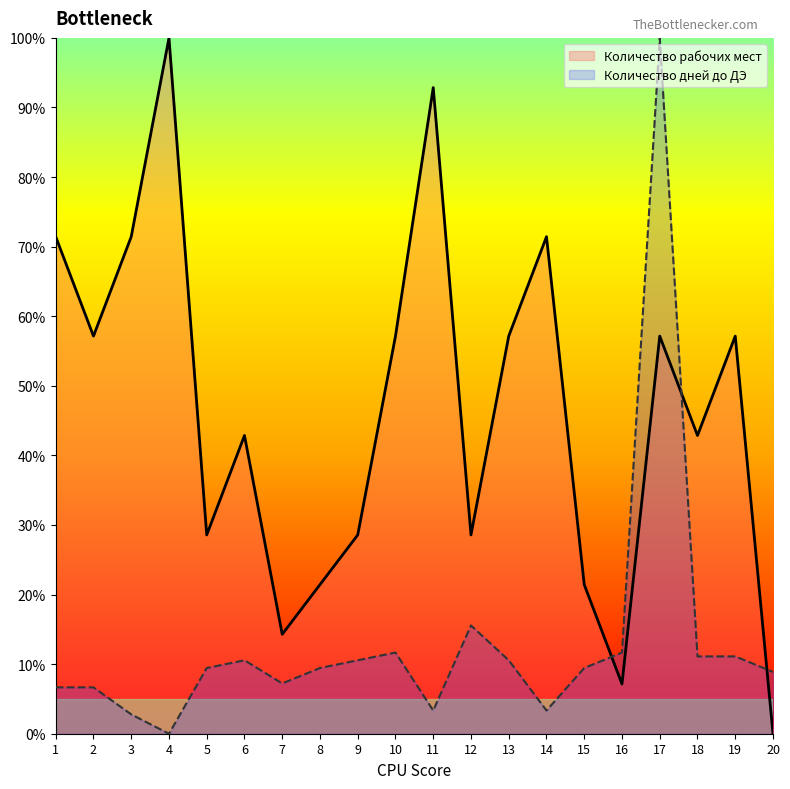

Which has a higher value, 16 or 1?

1